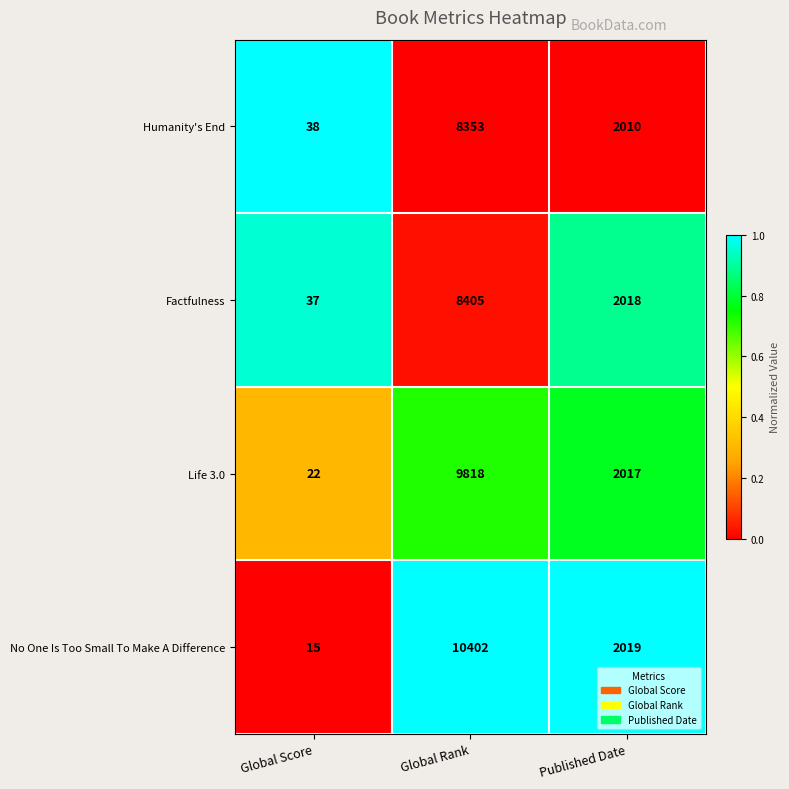

How many Life 3.0 values are between 22 and 9818?

3